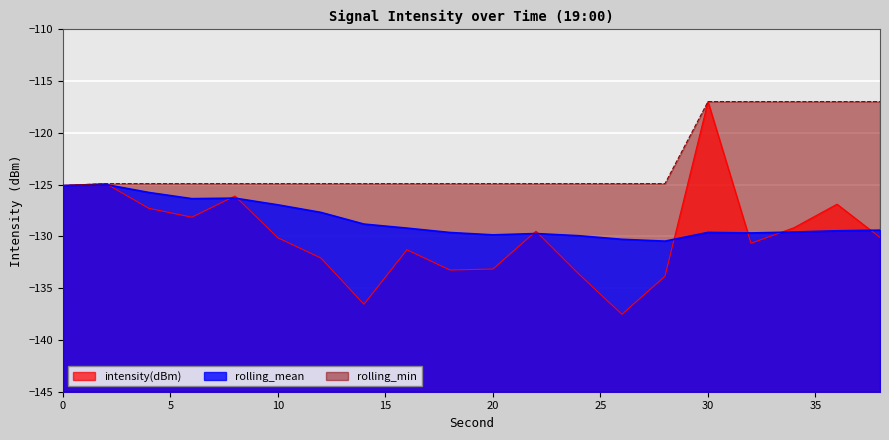

What value does the rolling_min series have at 4?

-124.9